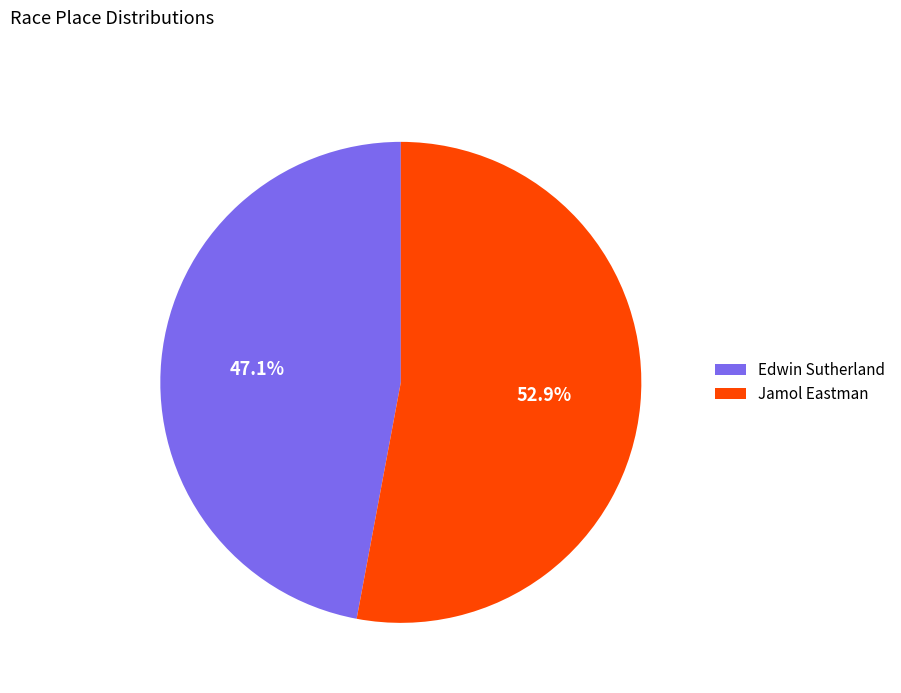

The Edwin Sutherland slice represents 47% of the pie. True or false?

True